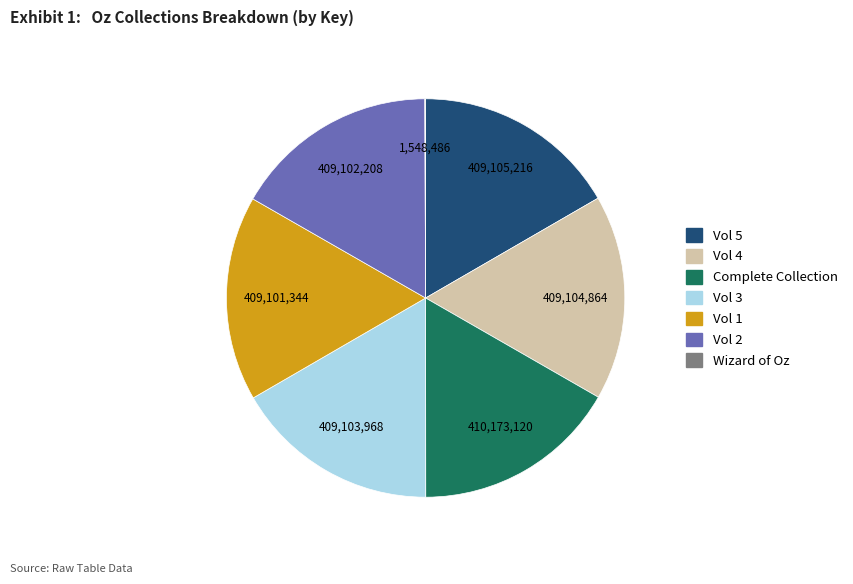

Does any single category account for the majority?

No